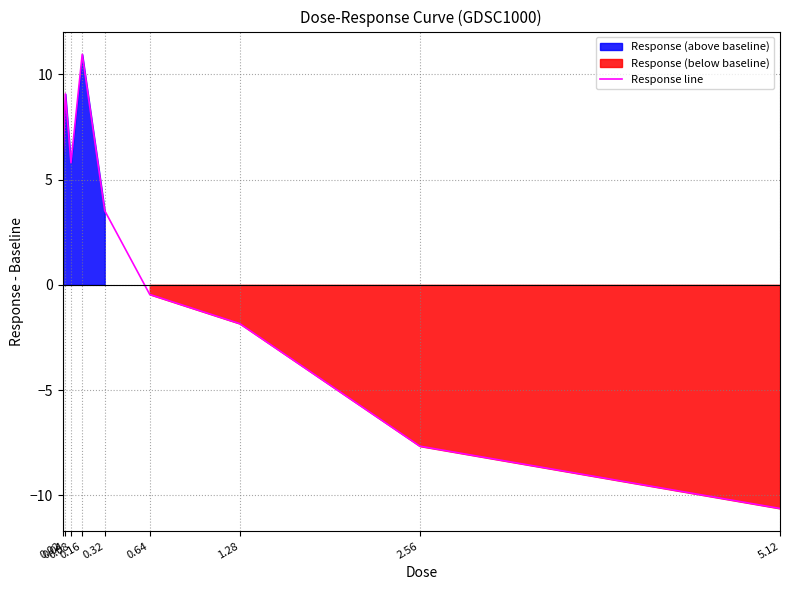

The chart shows a value of -4.0 at 5.12. True or false?

False